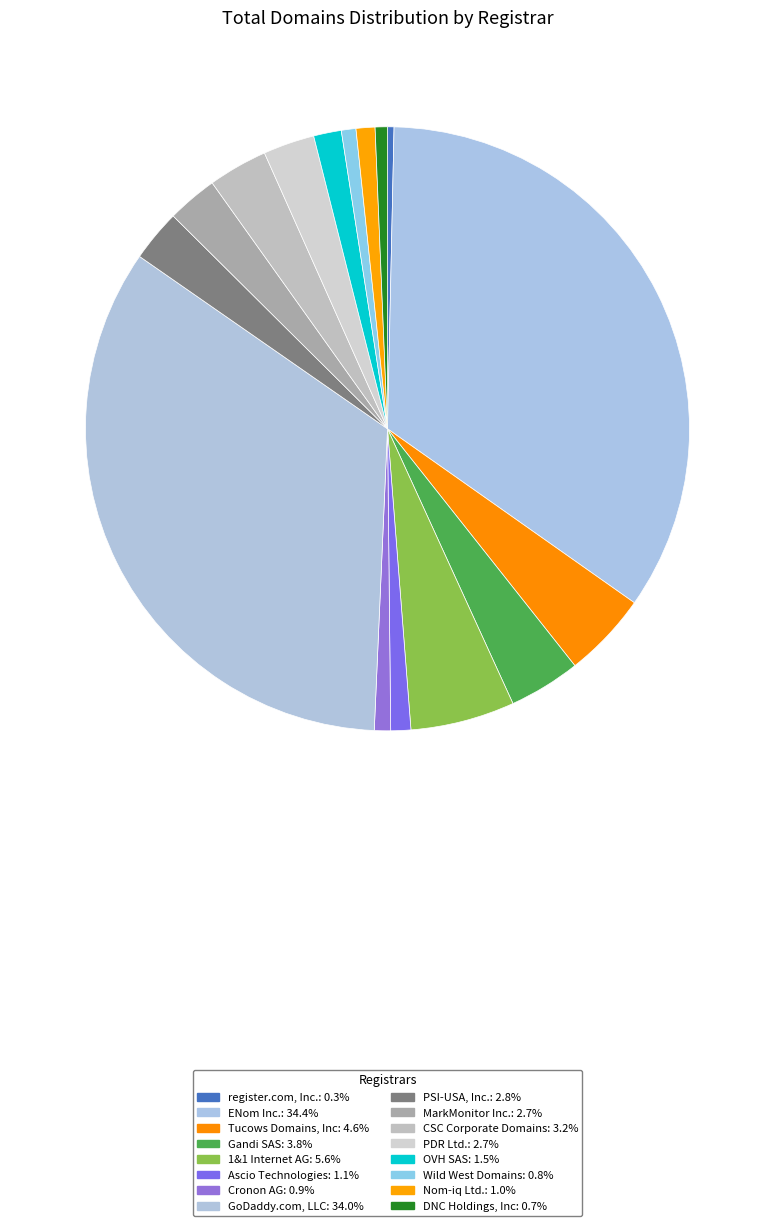

How many slices are in this pie chart?

16